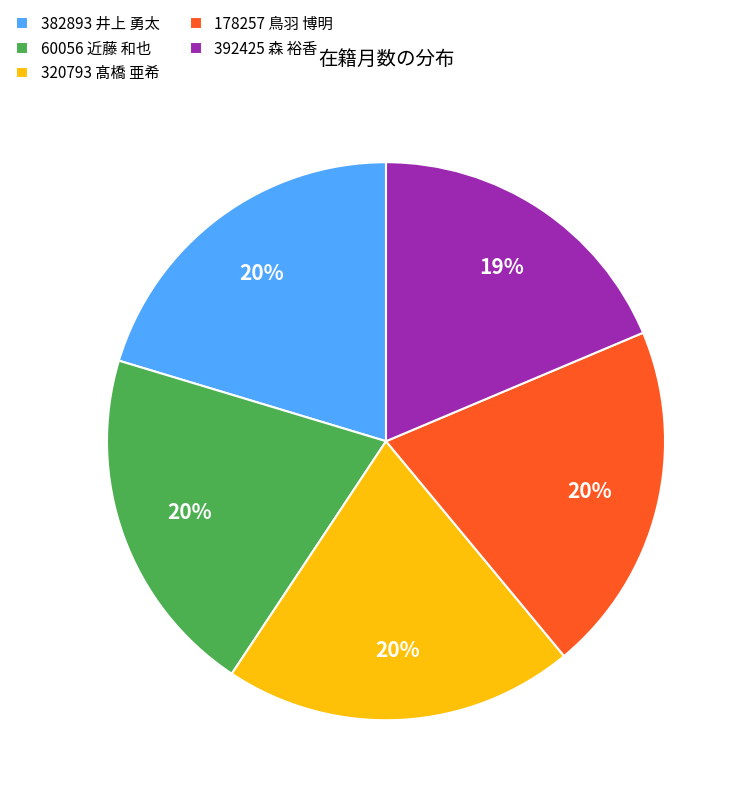

Do 392425 森 裕香 and 382893 井上 勇太 together represent more than half of the pie?

No